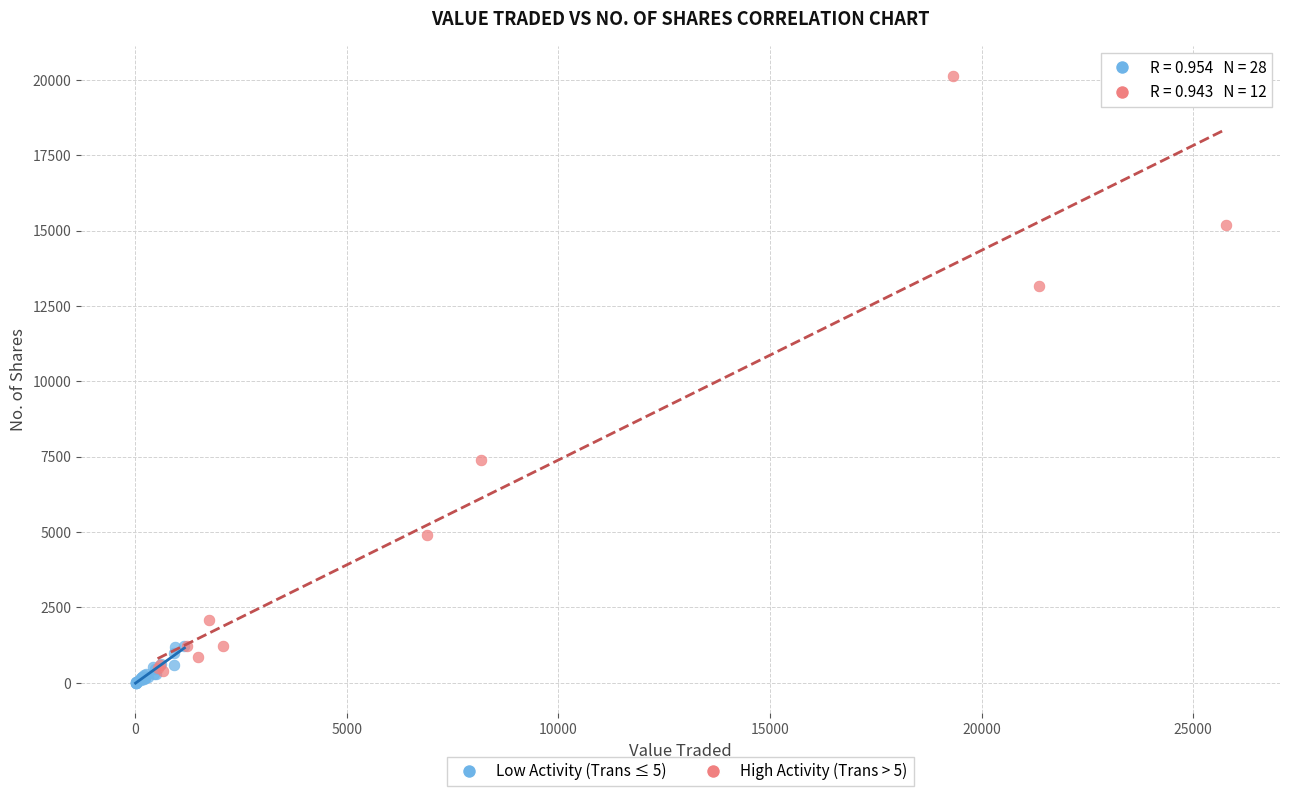

Which series contains the highest Y value?

High Activity (Trans > 5)